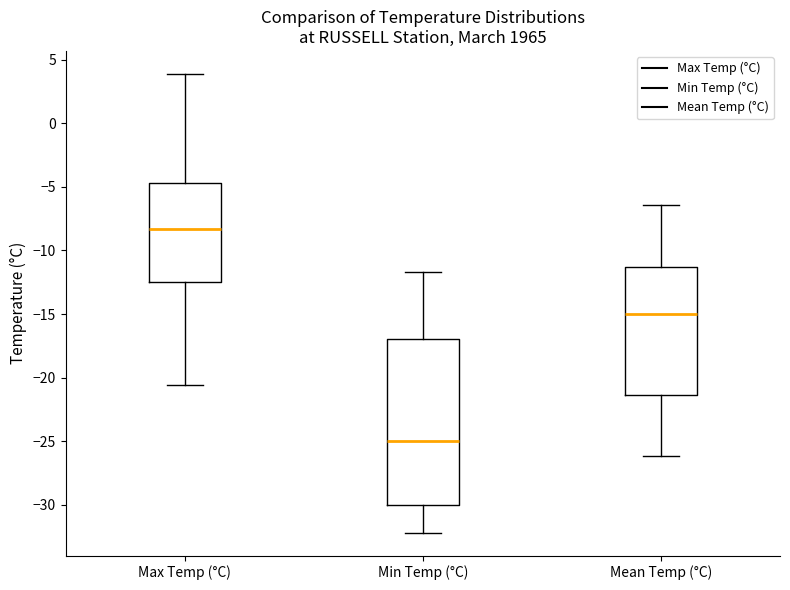

Reading left to right, transcribe this box plot: for each box, give where its median line is, the range the box spans, and where its two whiskers end, as read against the y-axis. The values are not printed on the chart, so give them approximately, as read against the axis.

Max Temp (°C): median -8.5, box -12.5 to -4.5, whiskers -20.5 to 4.0
Min Temp (°C): median -25.0, box -30.0 to -17.0, whiskers -32.0 to -11.5
Mean Temp (°C): median -15.0, box -21.5 to -11.5, whiskers -26.0 to -6.5